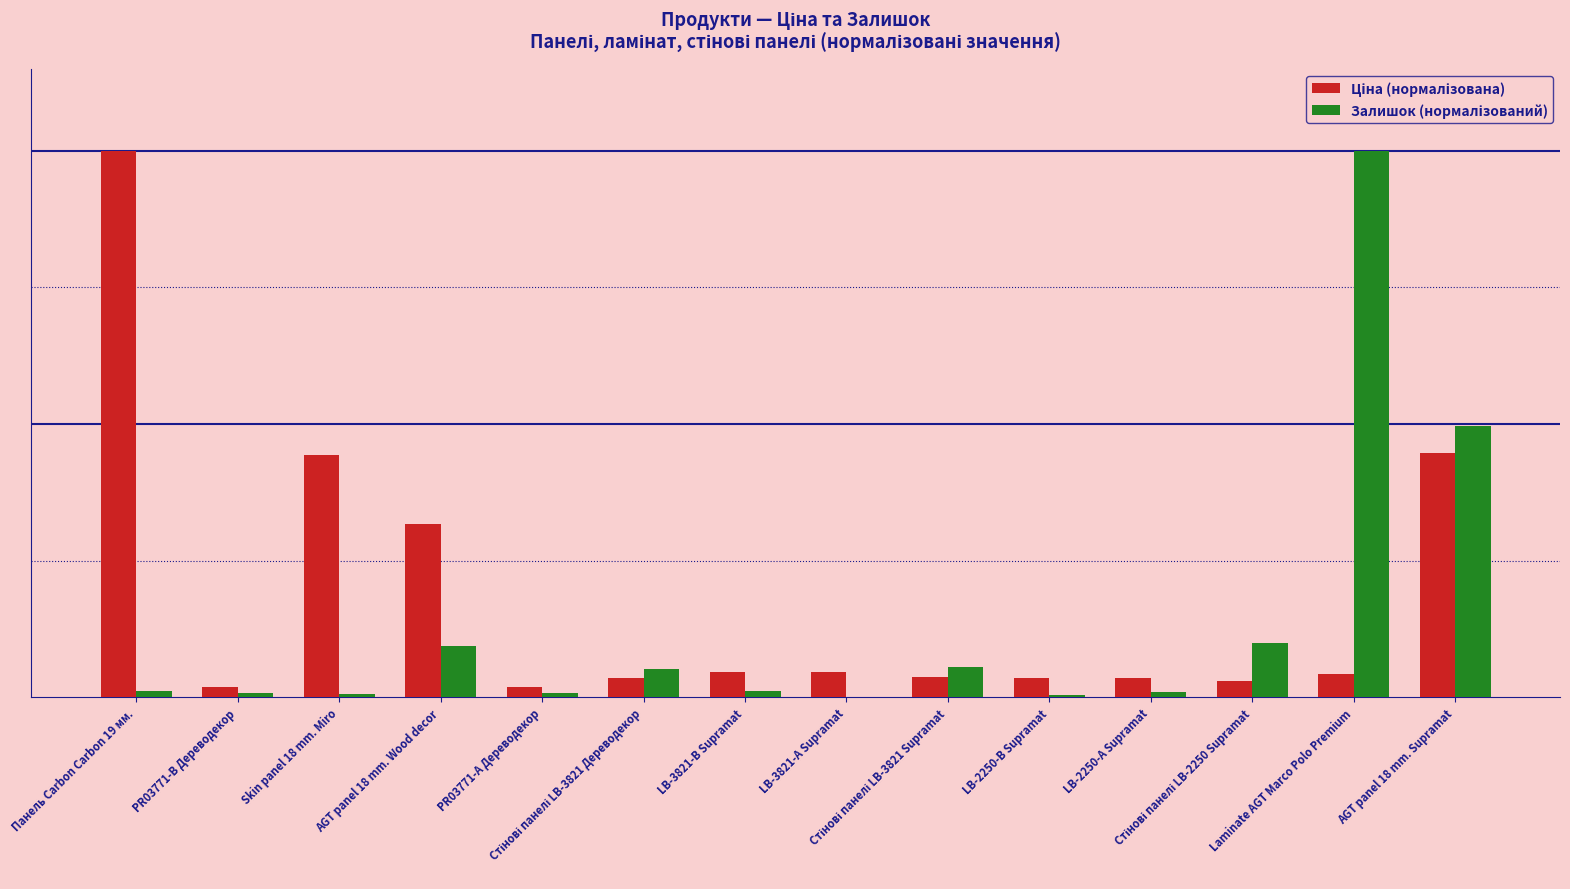

Are the bars grouped side by side (vs. stacked)?

Yes